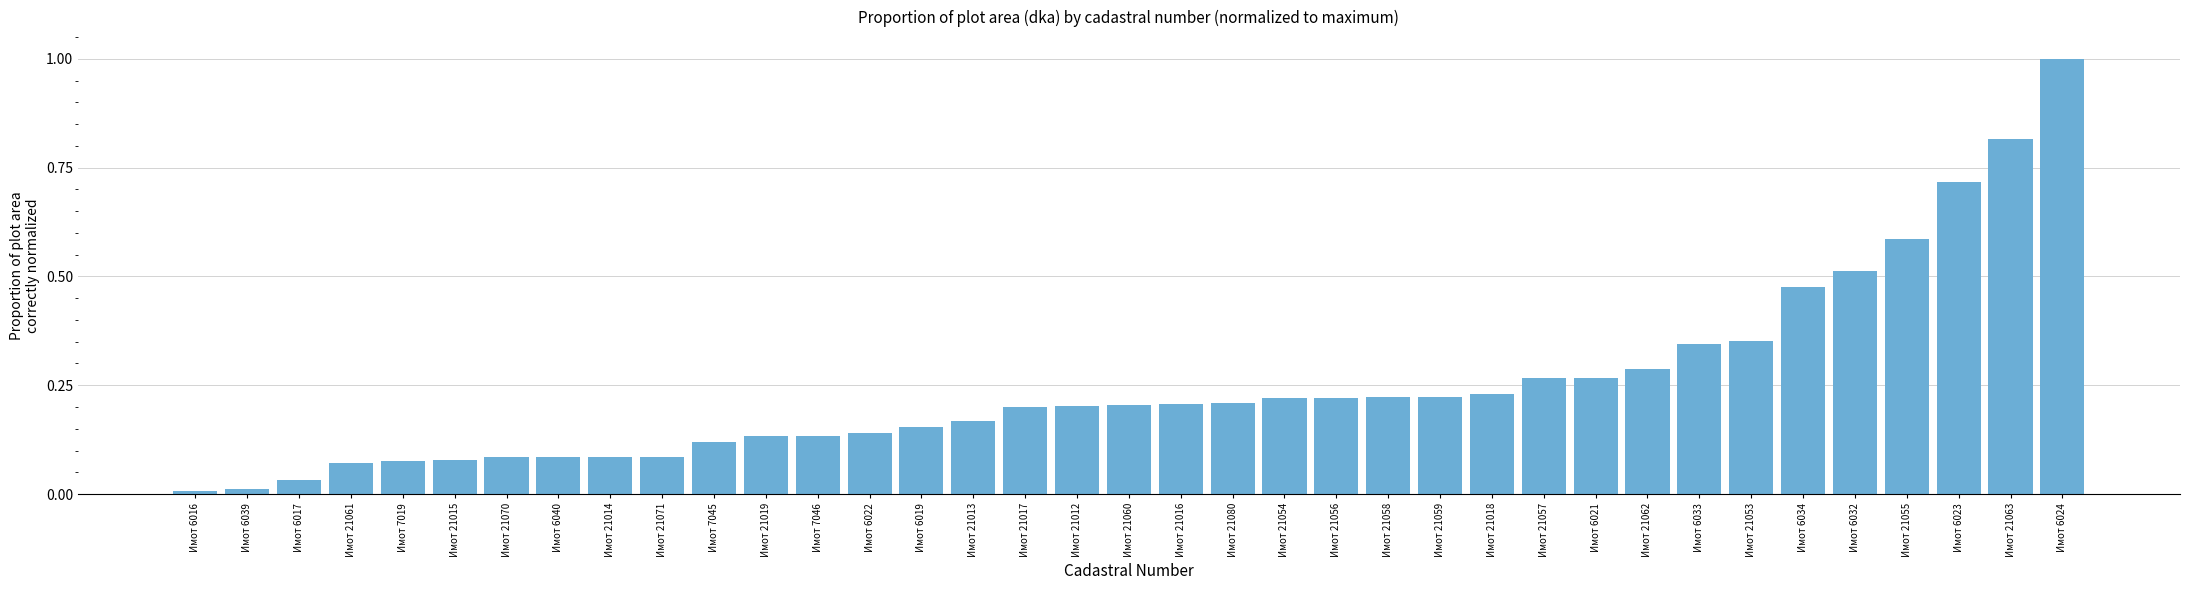

True or false: the data shows 0.0 at Имот 7019.

False